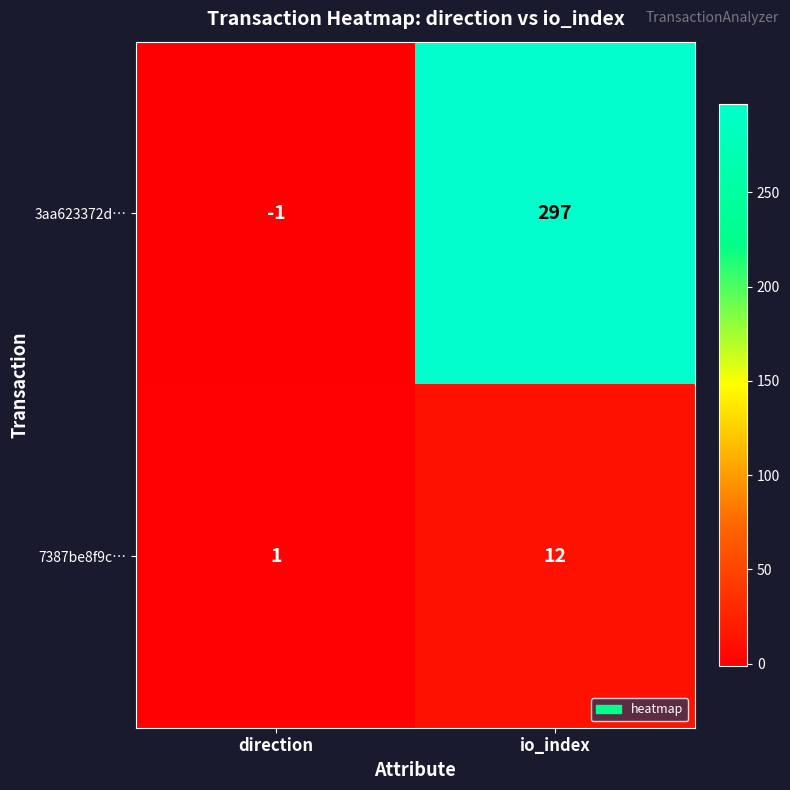

List the series in order of their peak value, highest first.

3aa623372d…, 7387be8f9c…